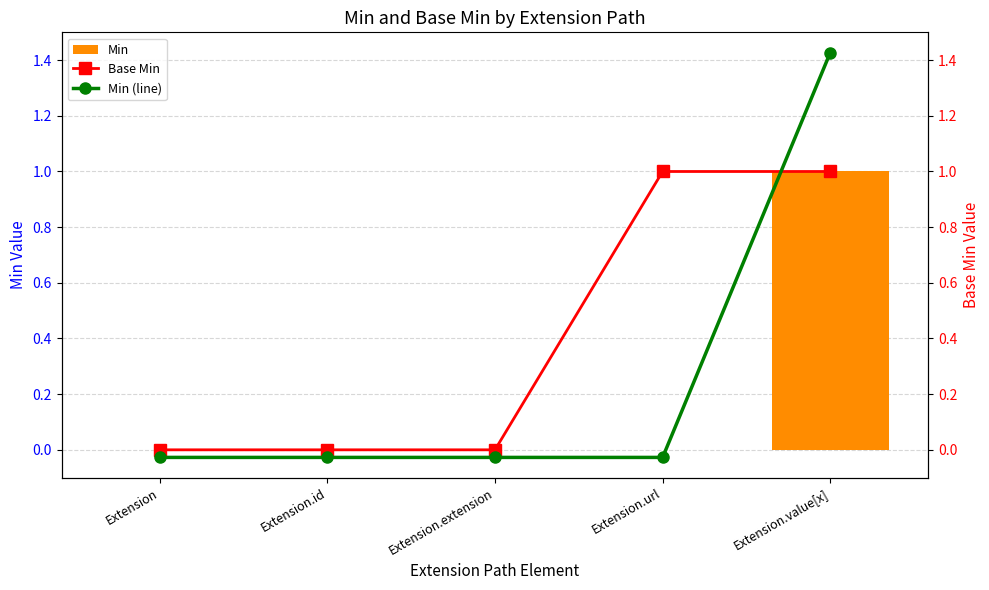

Is it true that Base Min equals 0 at Extension?

True